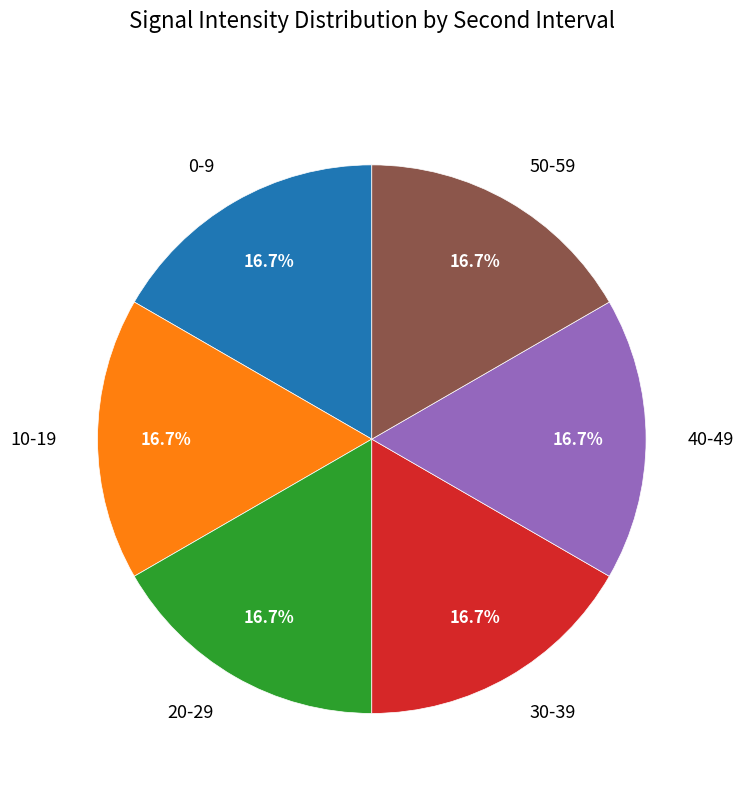

Is there a majority slice in this chart?

No